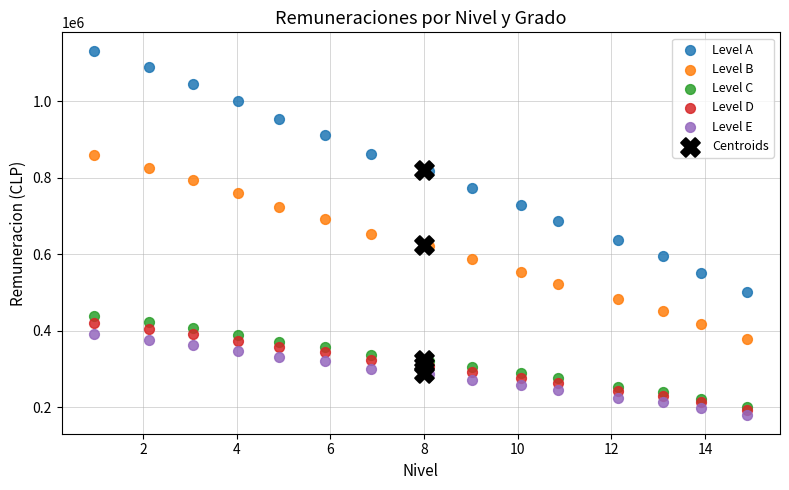

Which series reaches the minimum Y coordinate?

Level E